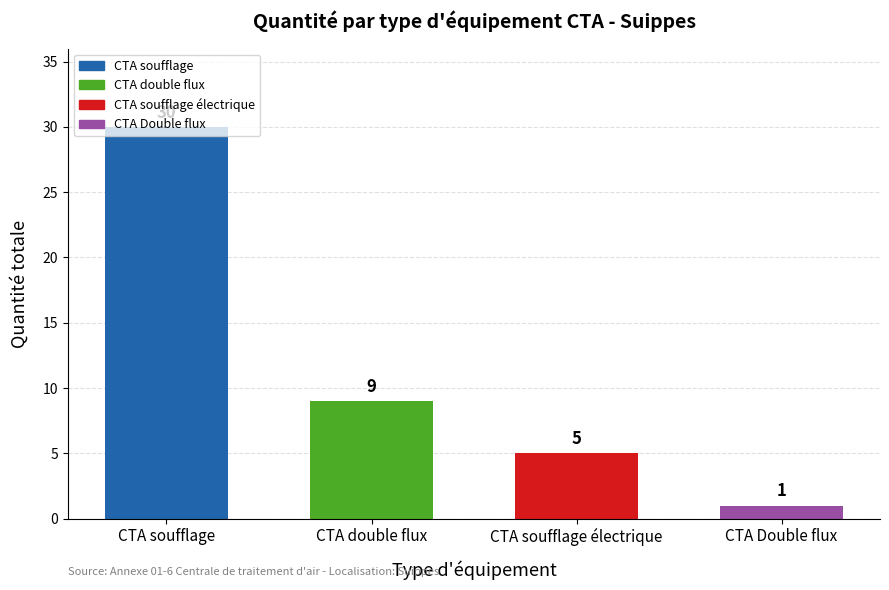

What is the change in value from CTA double flux to CTA Double flux?

-8